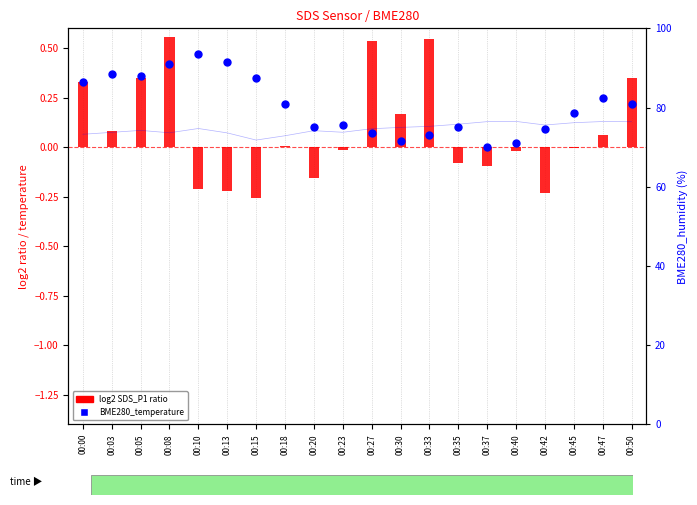

What are all the series names shown in the legend?

log2 SDS_P1 ratio, BME280_temperature